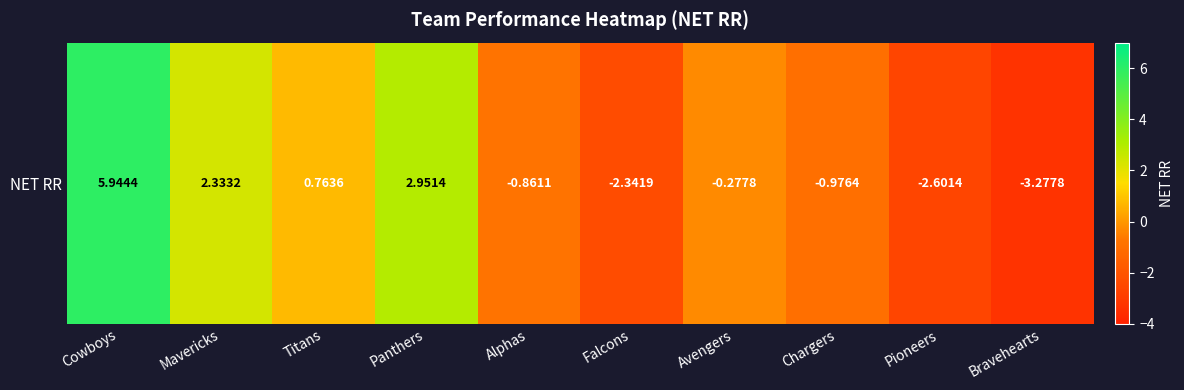

What is the greatest value displayed?

5.9